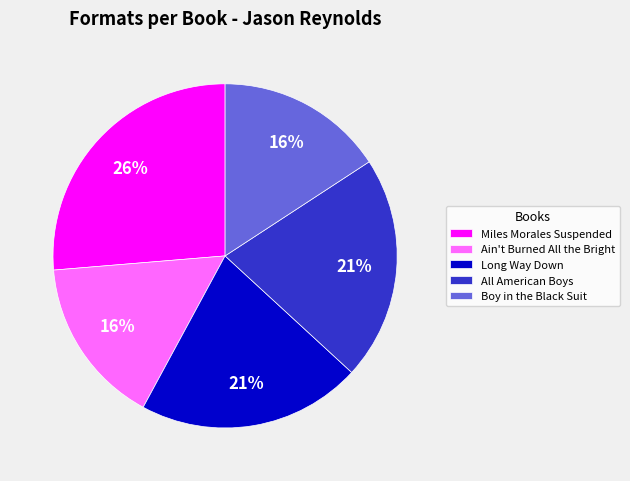

What percentage is the Miles Morales Suspended slice, to the nearest percent?

26%